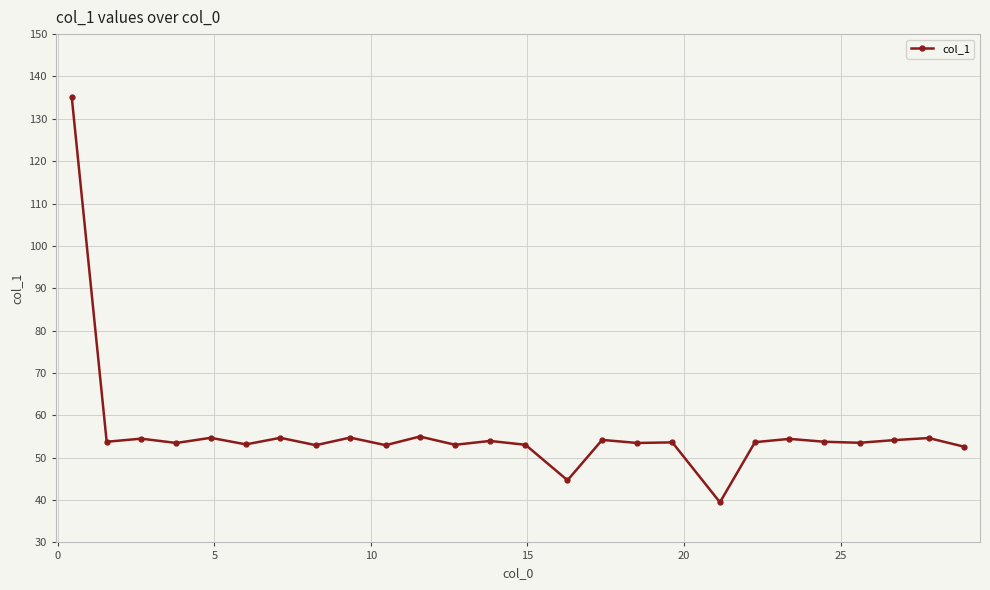

What is the smallest value displayed?

39.5